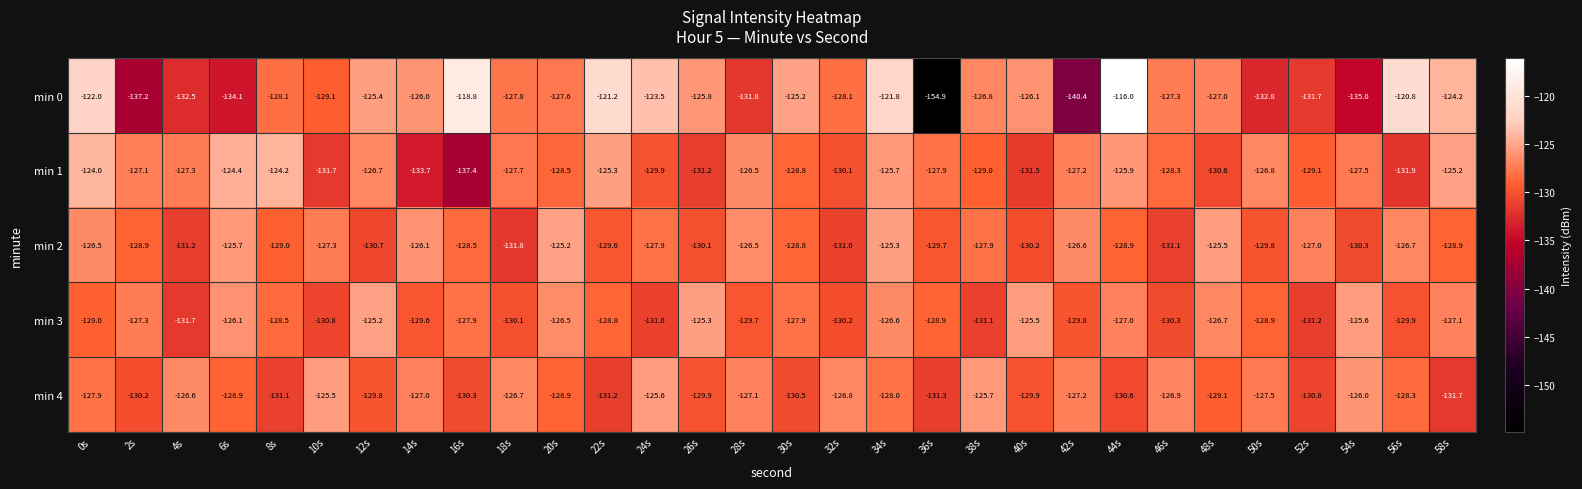

What is the spread (max minus min) of values at 8s?

6.9